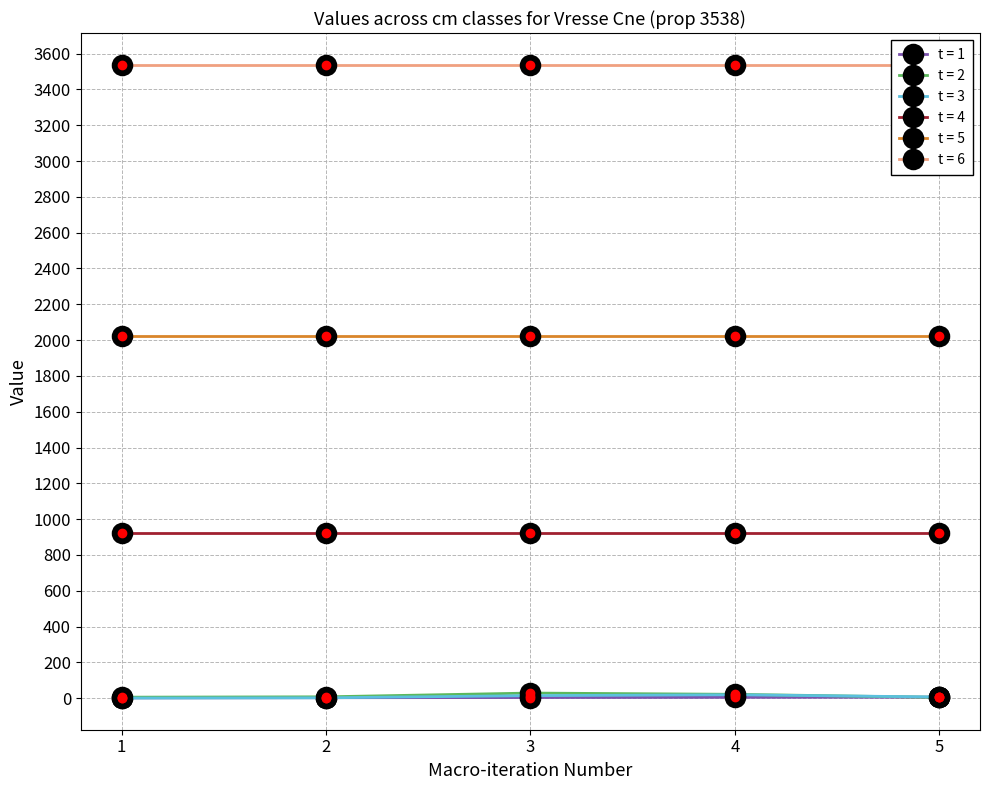

What is the smallest value displayed?

1.1